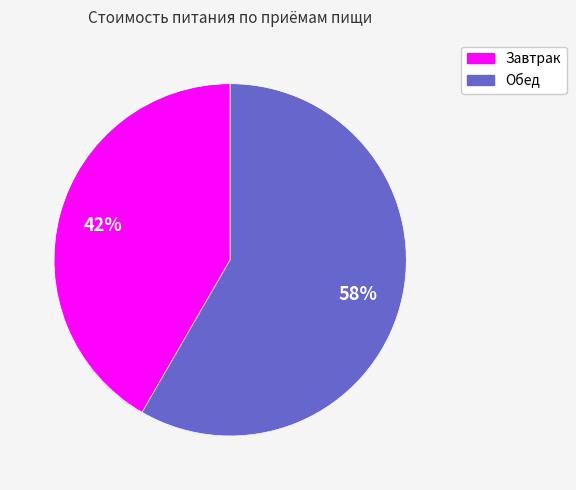

True or false: Обед accounts for 46% of the total.

False